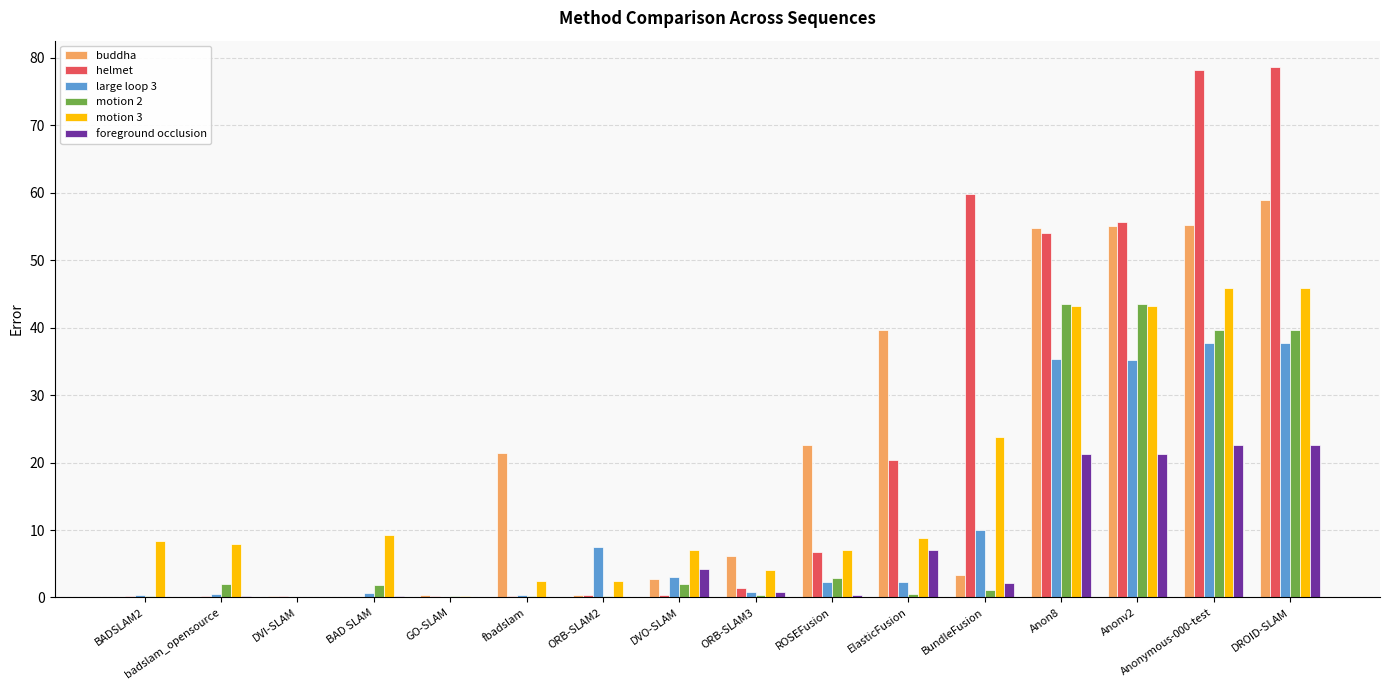

Which series has the widest spread of values?

helmet